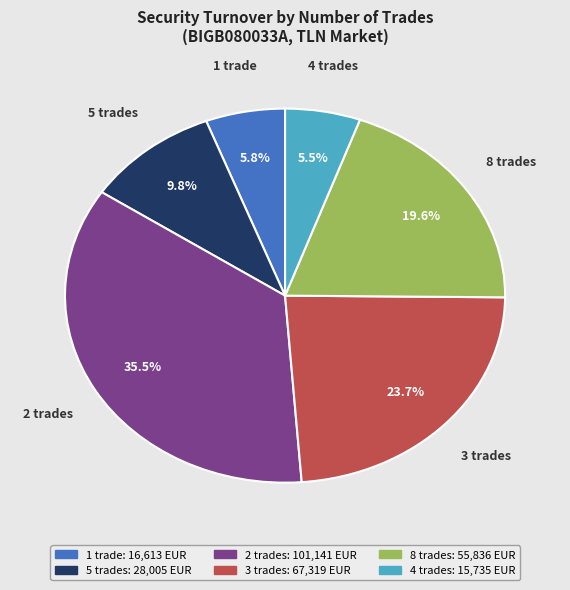

Count the number of slices in the pie.

6